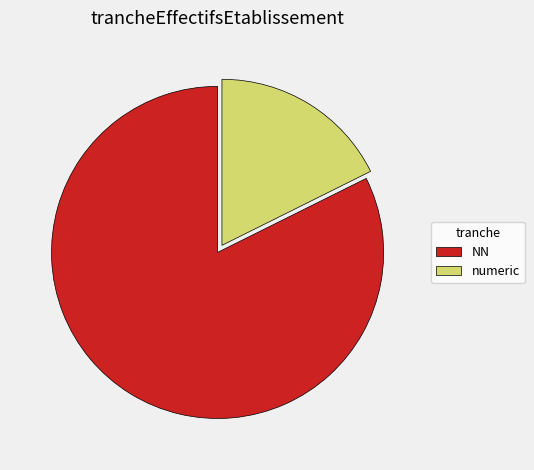

The numeric slice represents 10% of the pie. True or false?

False